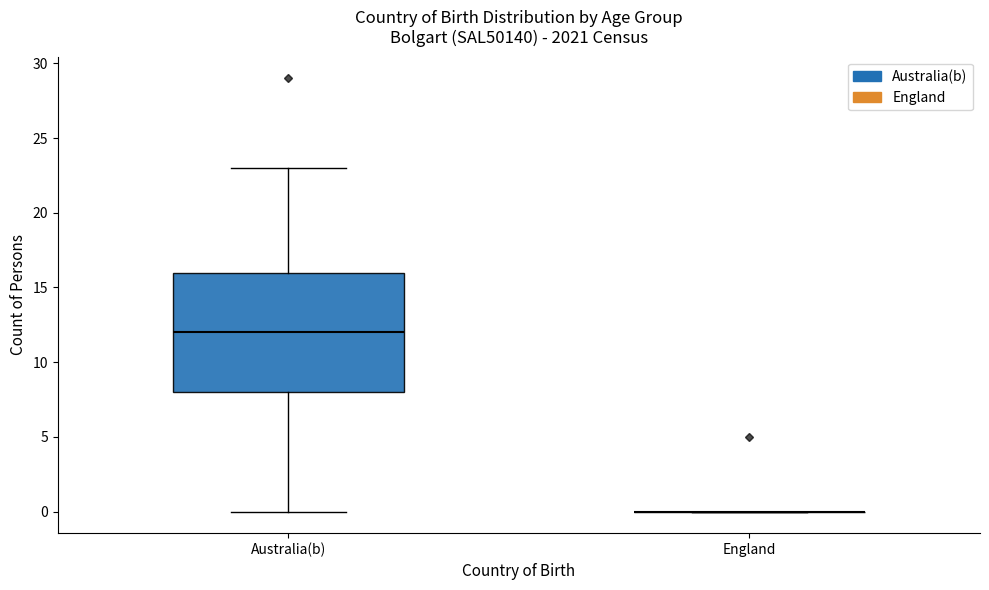

Reading left to right, transcribe this box plot: for each box, give where its median line is, the range the box spans, and where its two whiskers end, as read against the y-axis. The values are not printed on the chart, so give them approximately, as read against the axis.

Australia(b): median 12, box 8 to 16, whiskers 0 to 23
England: box collapsed to a line at 0, whiskers 0 to 0